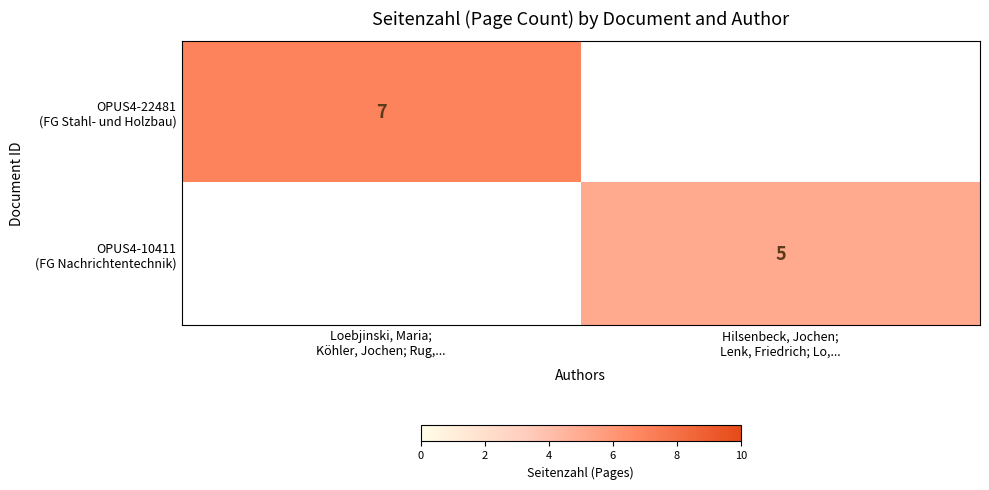

Which label corresponds to the smallest value in the chart?

Hilsenbeck, Jochen;
Lenk, Friedrich; Lo,...